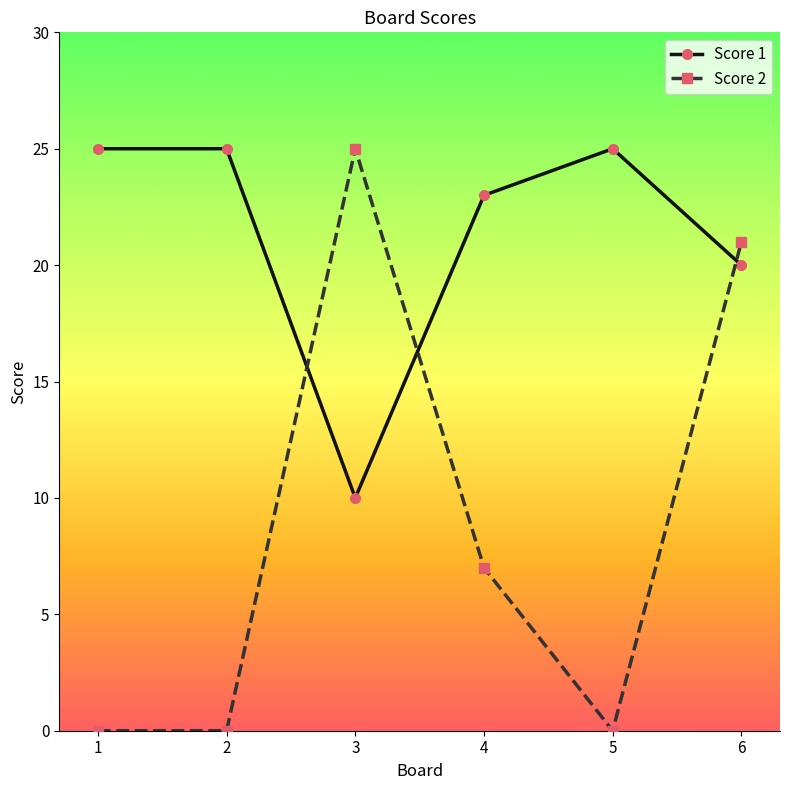

Is this an area chart (filled region under the line)?

No